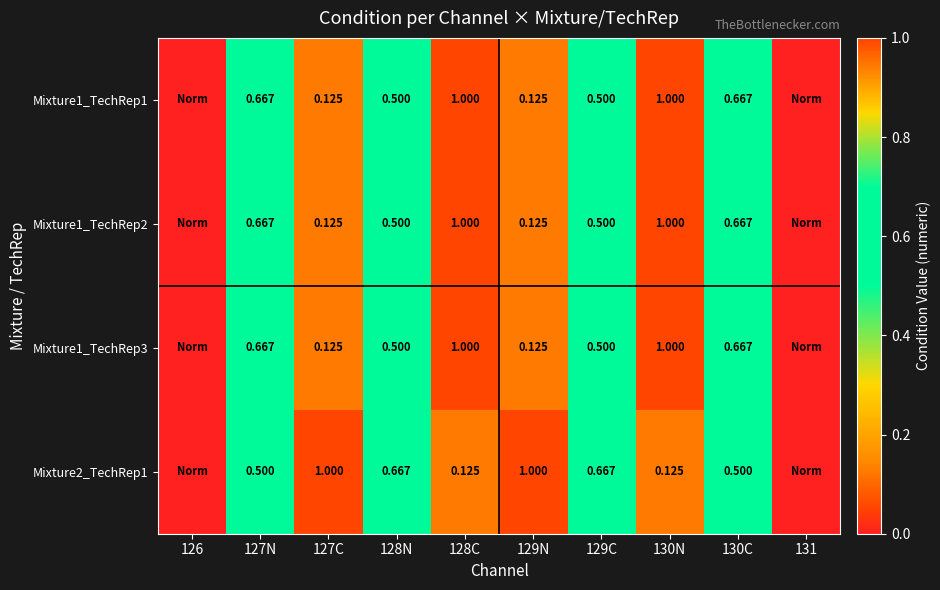

What is the highest value of the Mixture1_TechRep1 series?

1.0